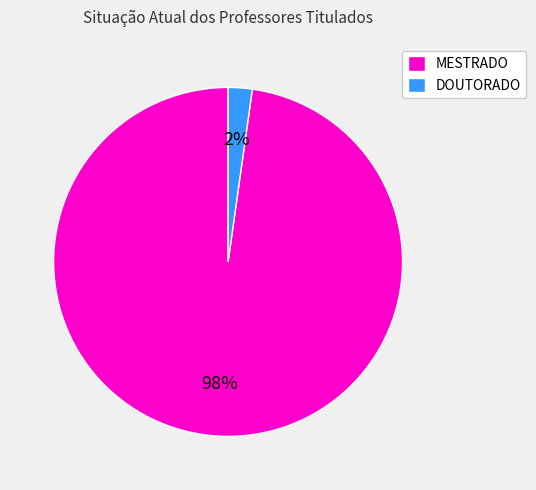

Is MESTRADO the majority of the pie?

Yes